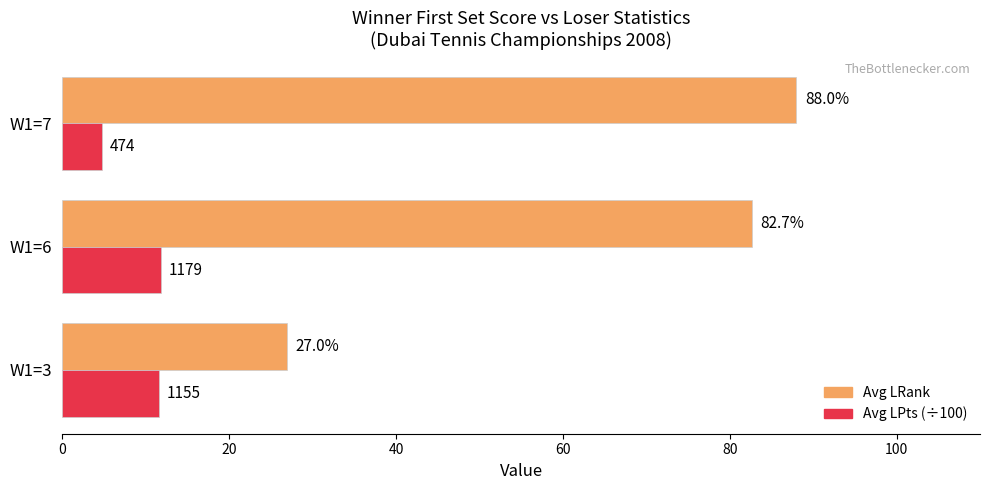

Between W1=3 and W1=7, which series saw the biggest shift?

Avg LRank